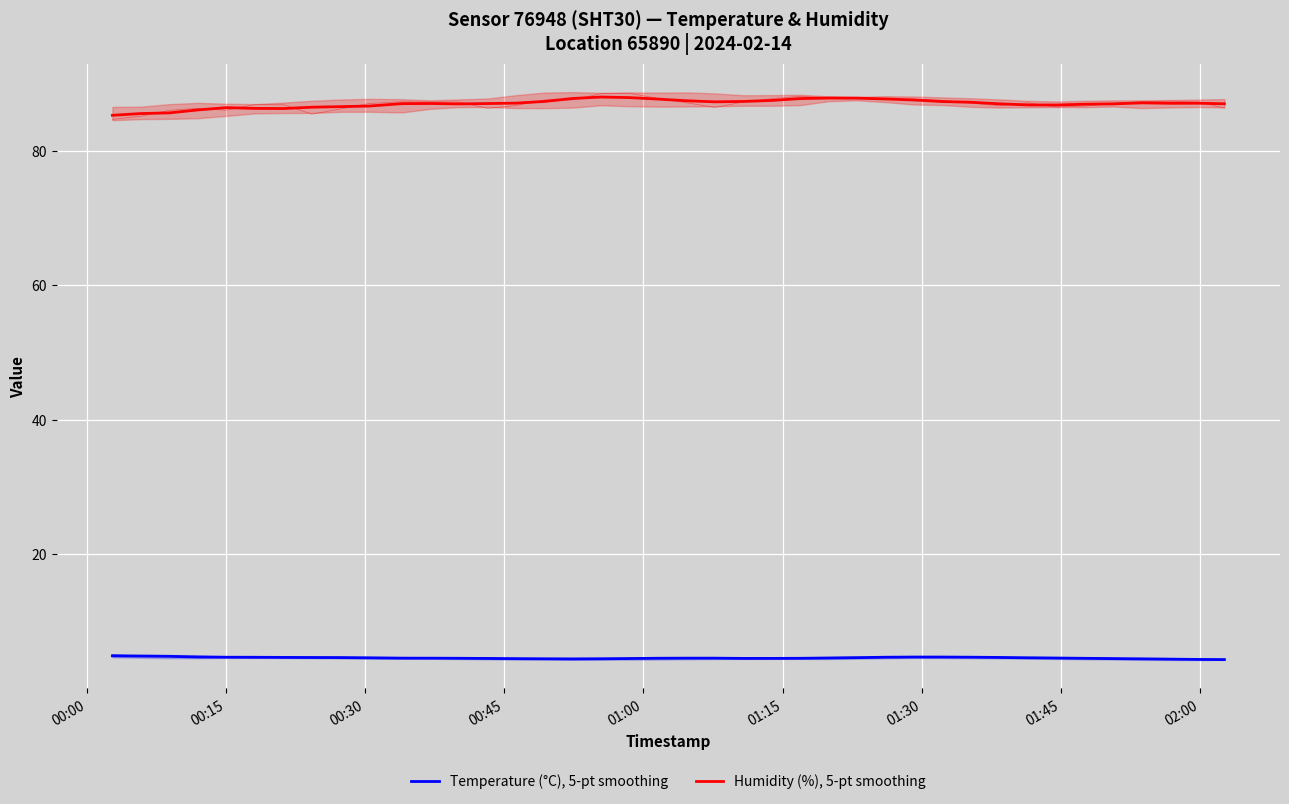

What is the difference between the maximum and second lowest values in the Temperature (°C), 5-pt smoothing series?

0.5